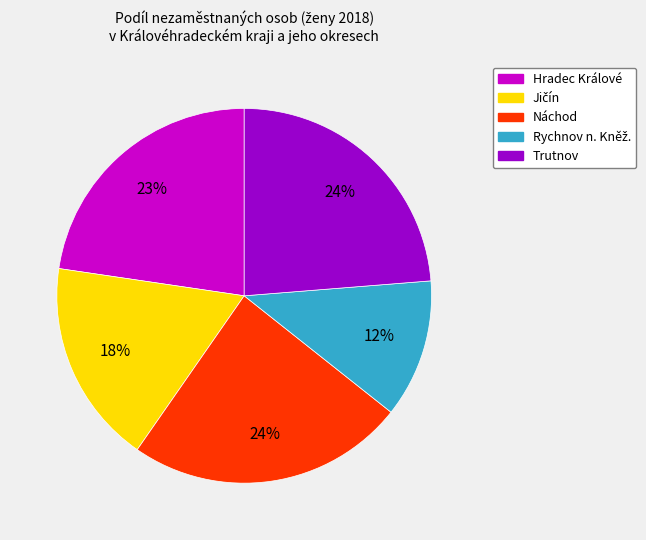

Does Trutnov represent more than half of the total?

No